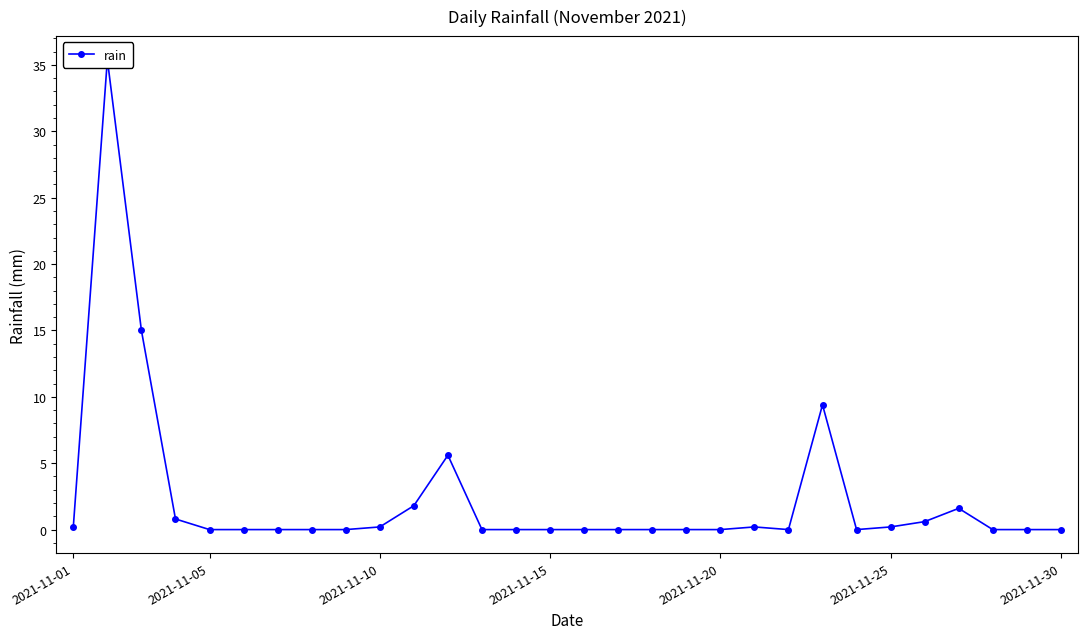

What is the difference between the maximum and minimum values?

35.4